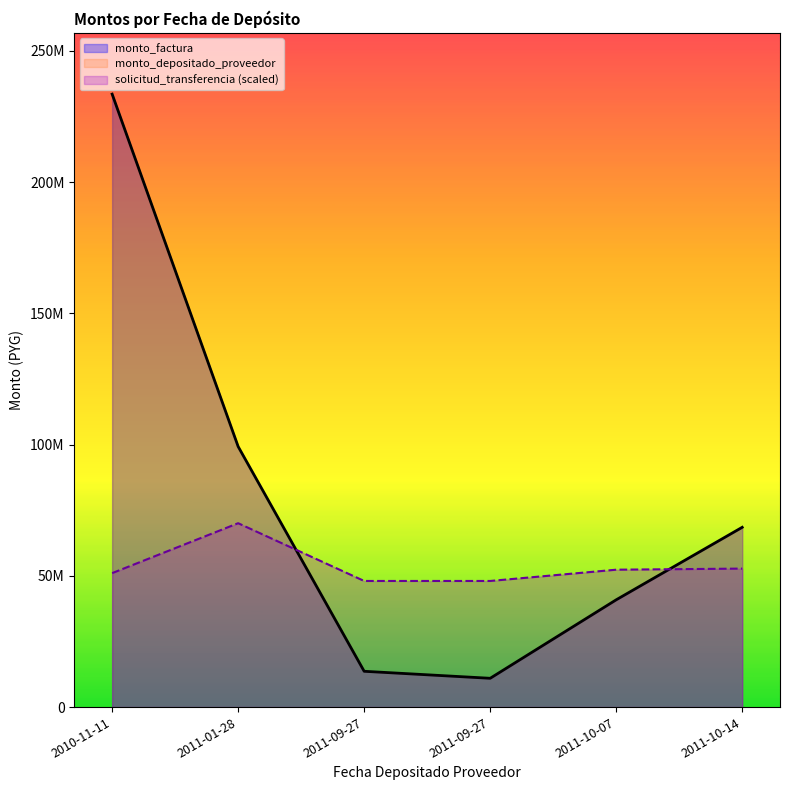

What is the difference between the values at 2011-10-14 and 2011-09-27?

57512770